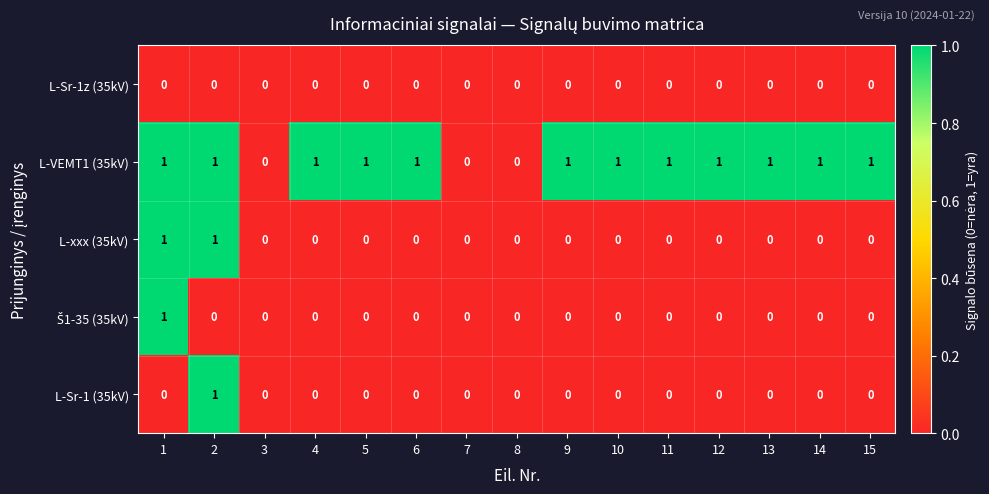

Is it true that L-Sr-1 (35kV) equals 0 at 9?

True